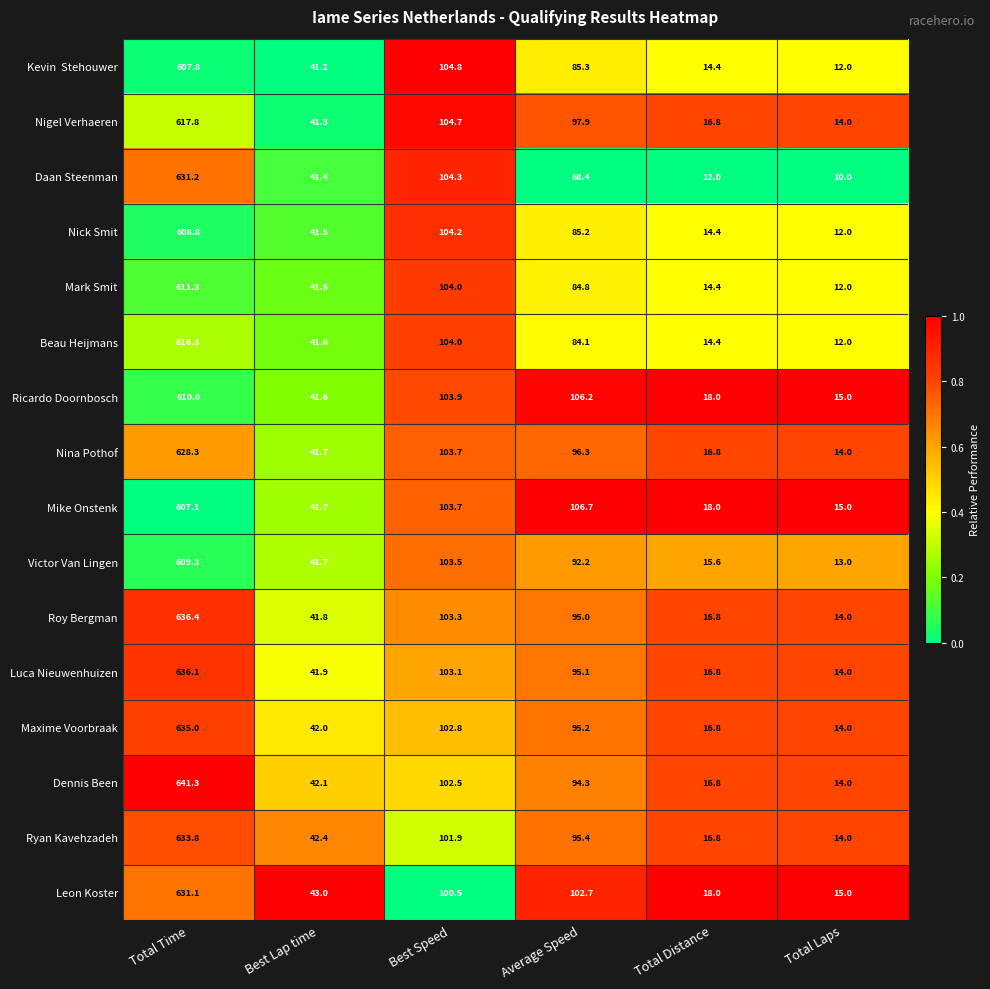

Which series has the largest total across all categories?

Dennis Been